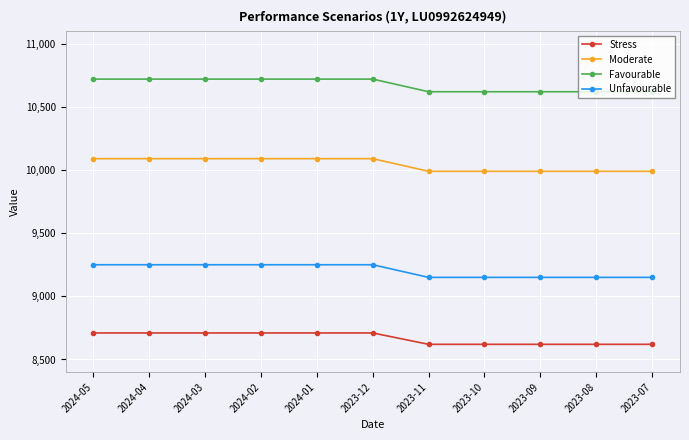

What is the average value of the Moderate series?

10045